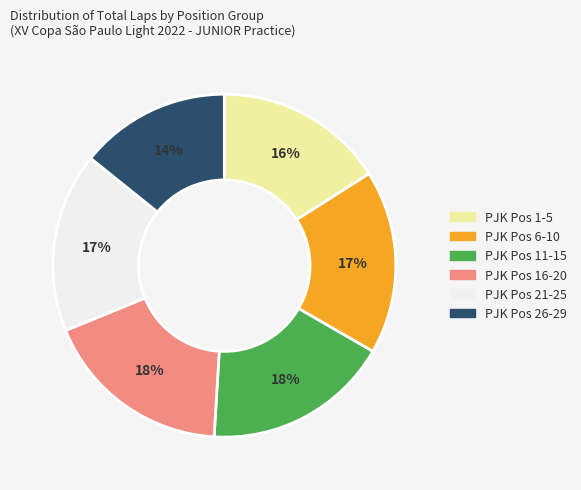

Is PJK Pos 26-29 the majority of the pie?

No